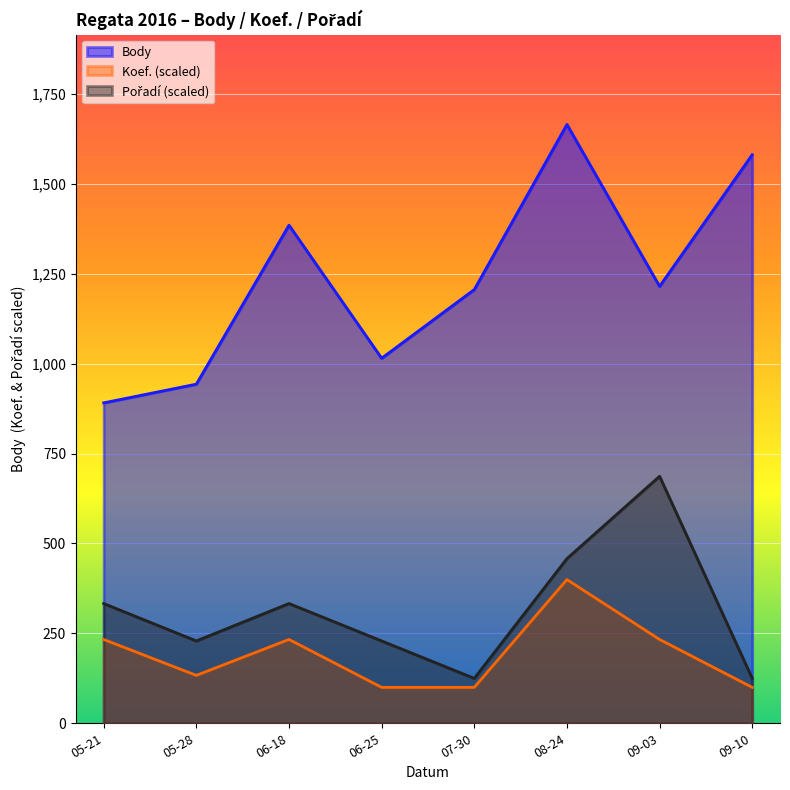

What is the total value across all series at 05-28?

1305.1